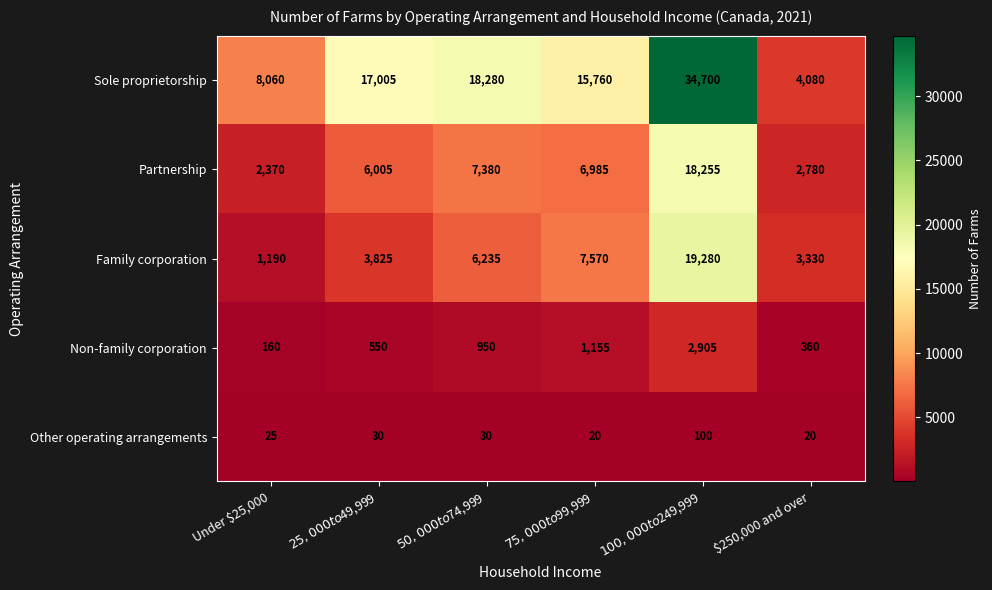

At $250,000 and over, list the series in order from largest to smallest.

Sole proprietorship, Family corporation, Partnership, Non-family corporation, Other operating arrangements